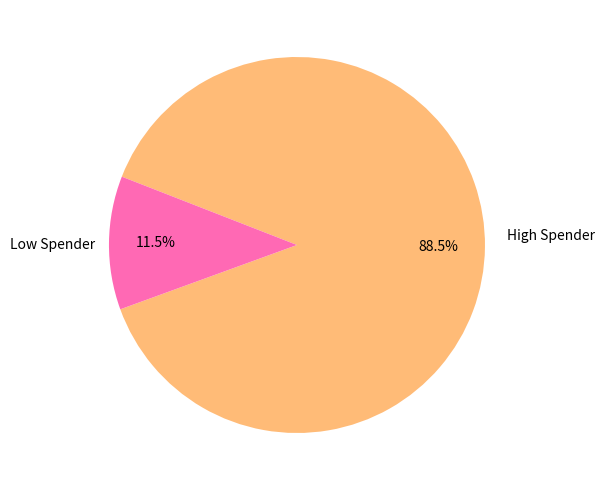

Count the number of slices in the pie.

2